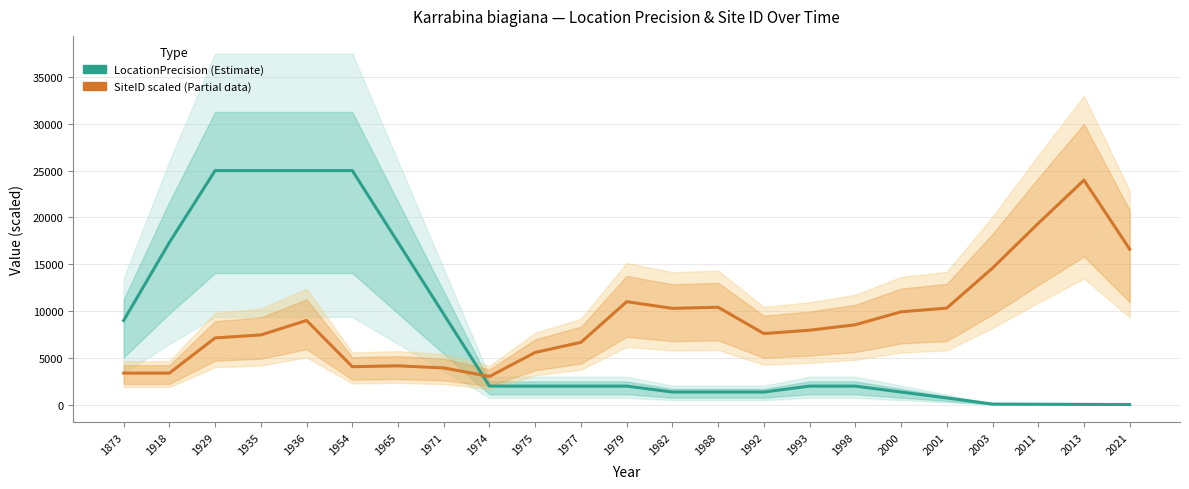

What value does the SiteID scaled (Estimate based on partial data) series have at 1873?

3388.0